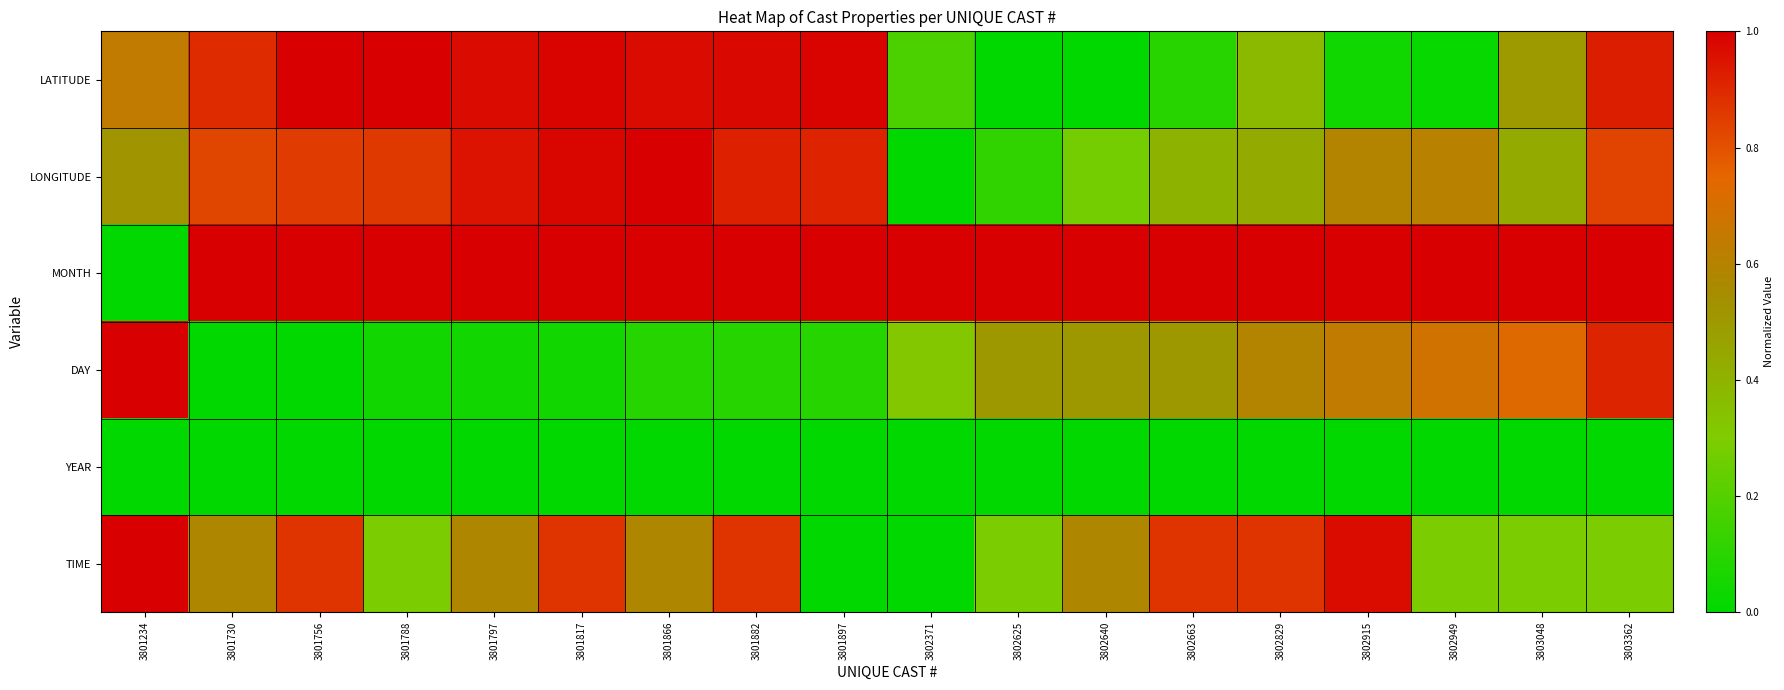

Rank the series by their maximum value, from highest to lowest.

LATITUDE, LONGITUDE, MONTH, DAY, TIME, YEAR